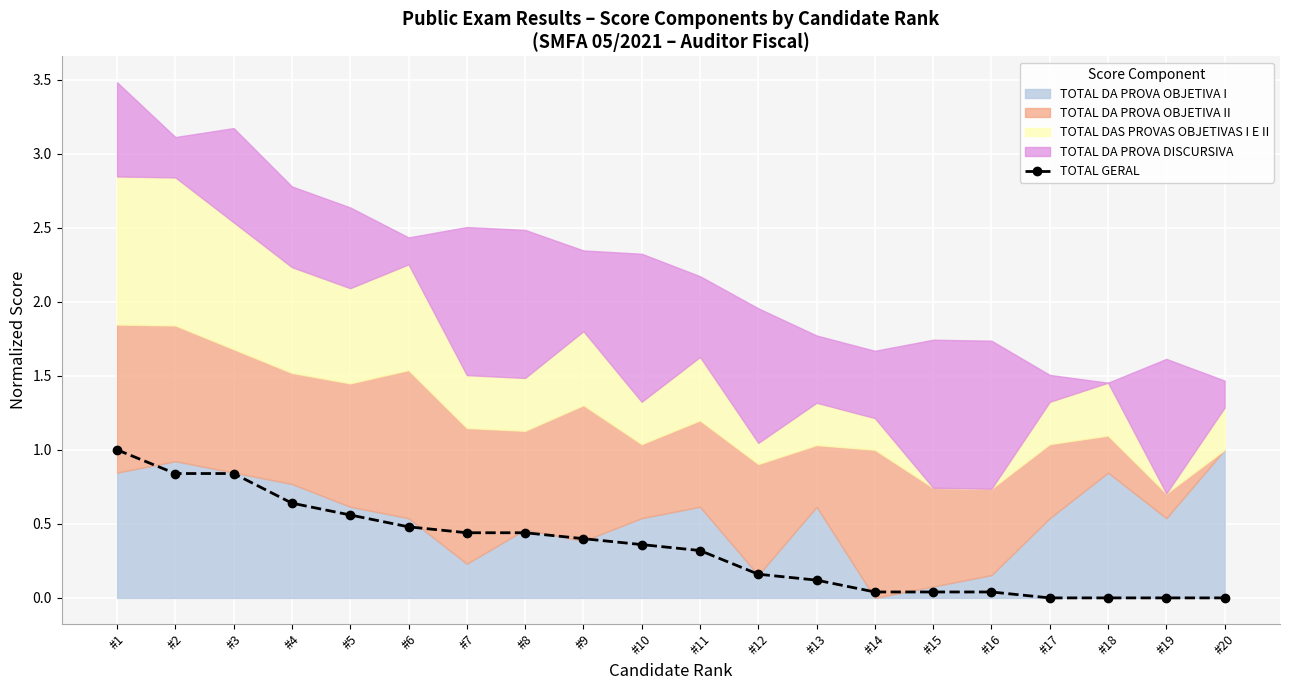

True or false: the data has more than 1 interior local peaks.

False